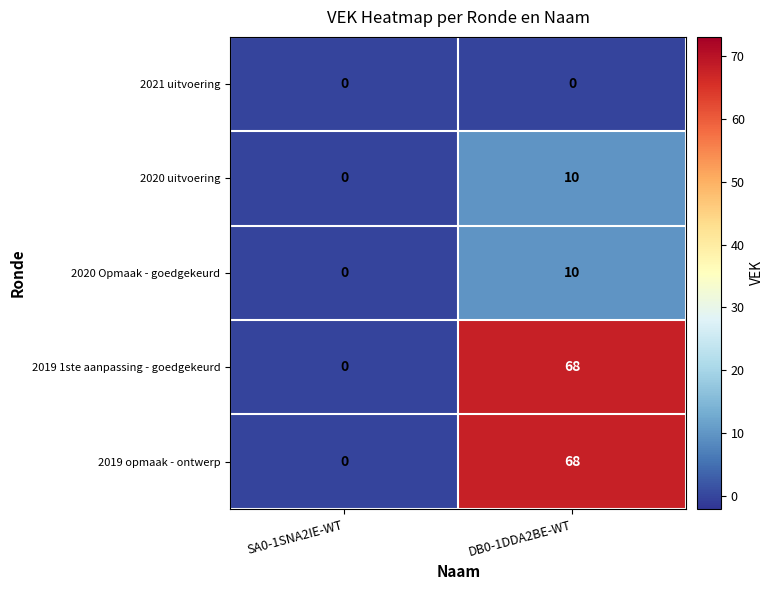

What is the total value across all series at DB0-1DDA2BE-WT?

156